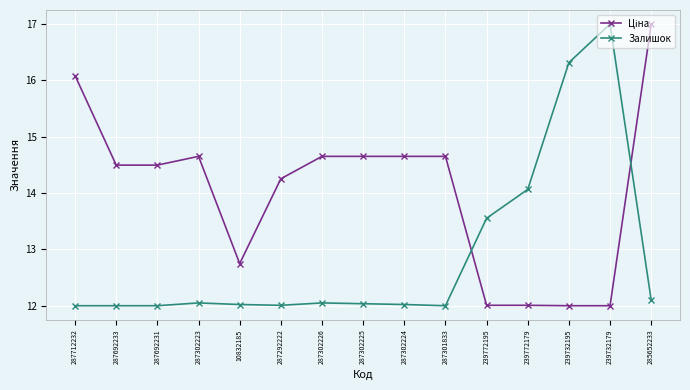

What position from the left is 239772179?

12